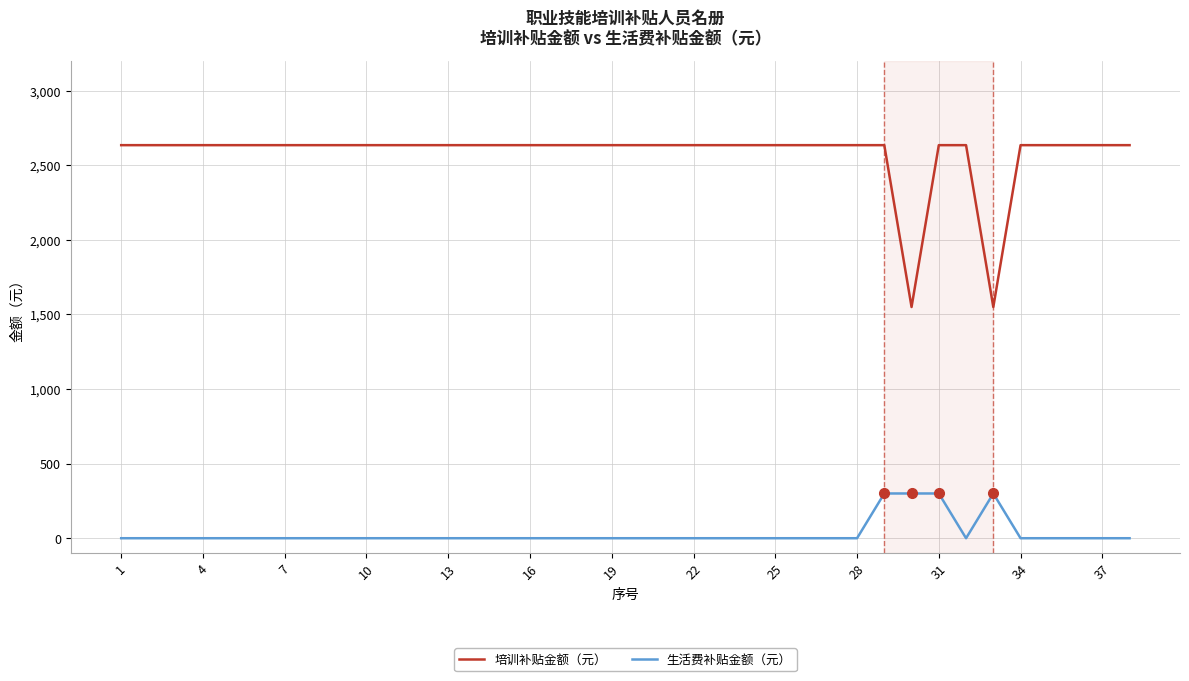

True or false: 培训补贴金额（元） and 生活费补贴金额（元） intersect in this chart.

False